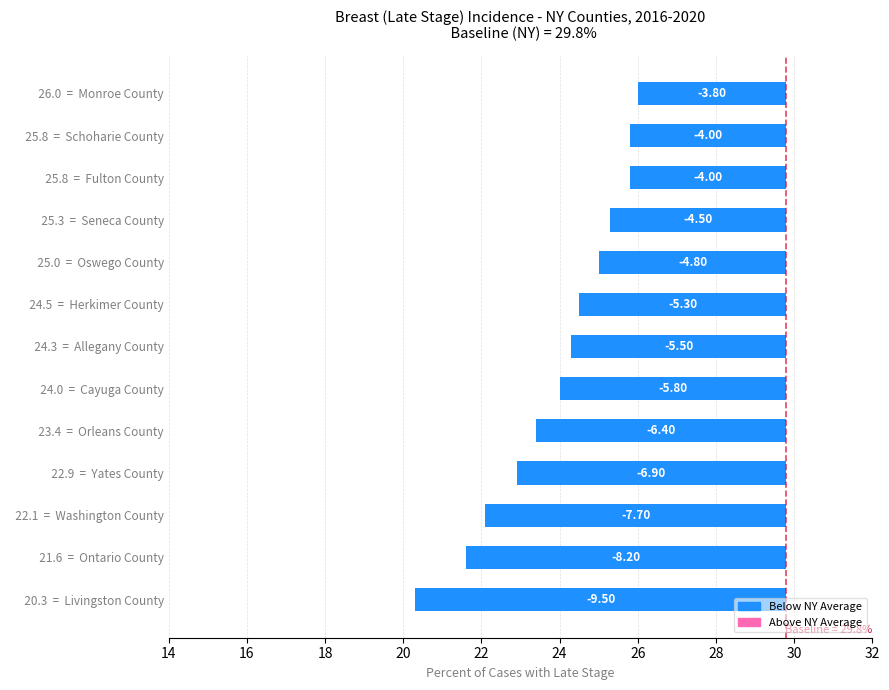

What is the difference between the values at 24.0 = Cayuga County and 23.4 = Orleans County?

0.6